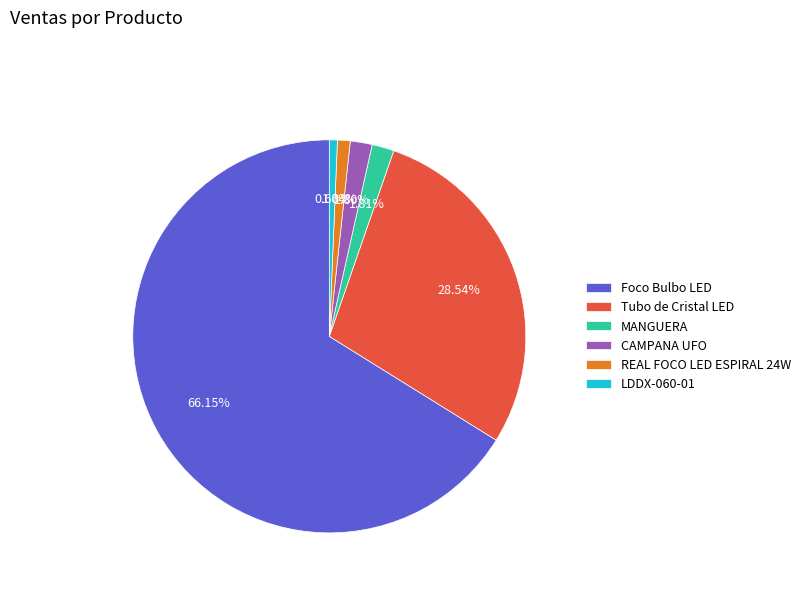

To the nearest percent, what is the difference between the largest and smallest slice percentages?

65%